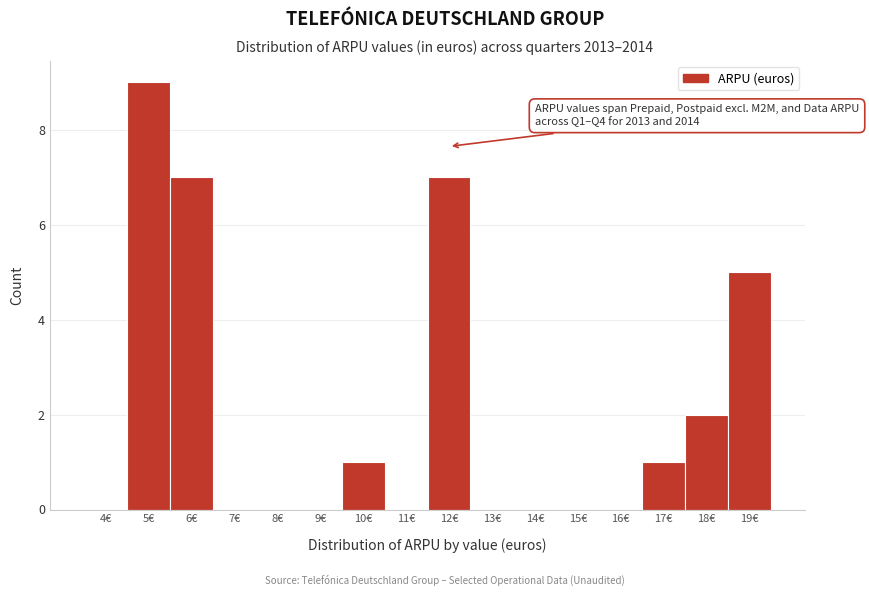

Reading left to right, list all the values displayed in this chart.

4€=0	5€=9	6€=7	7€=0	8€=0	9€=0	10€=1	11€=0	12€=7	13€=0	14€=0	15€=0	16€=0	17€=1	18€=2	19€=5